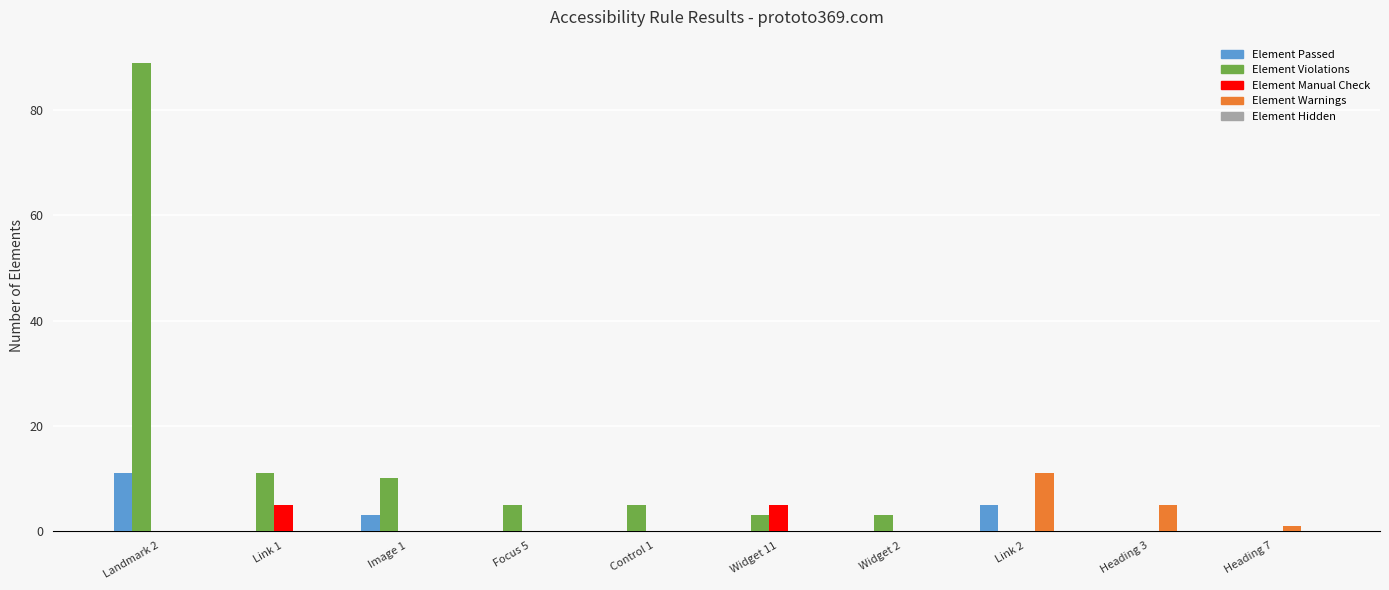

Is the value of Element Passed at Widget 11 greater than the value of Element Violations at Link 1?

No